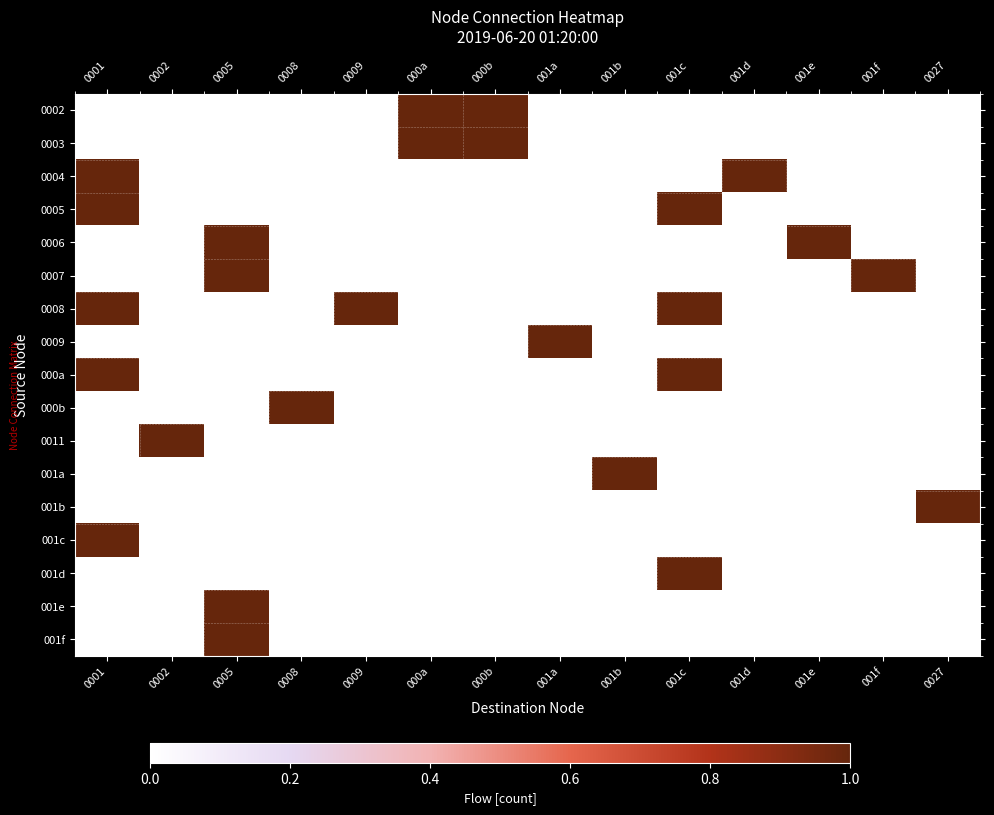

Count the number of data series in this chart.

17